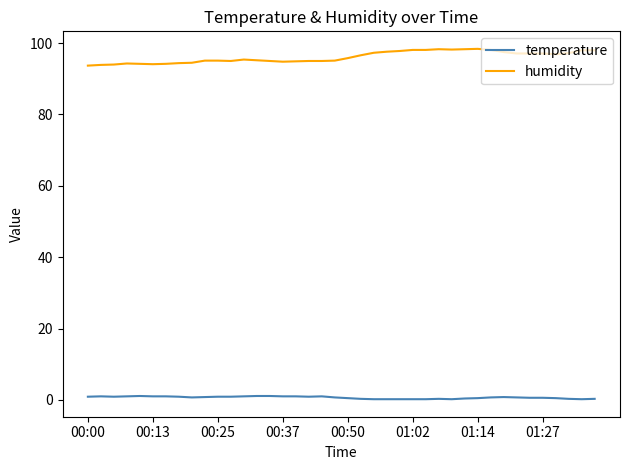

Which series has the largest total across all categories?

humidity